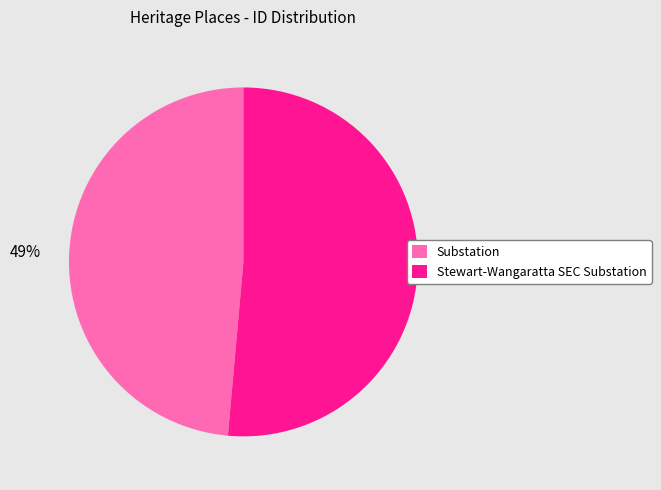

Does Stewart-Wangaratta SEC Substation represent more than half of the total?

Yes